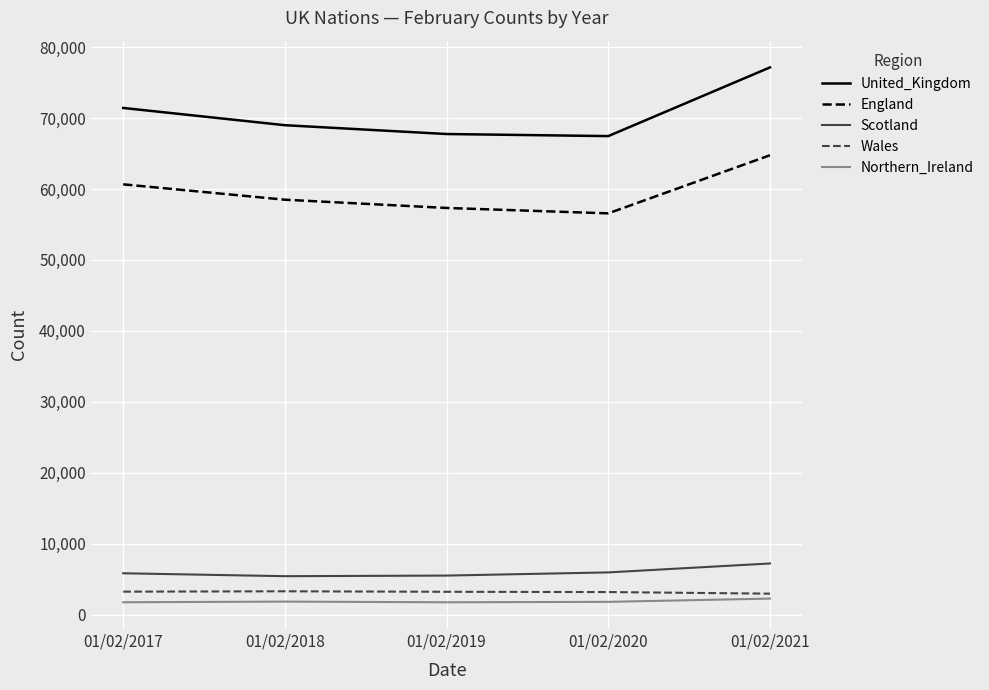

List the series in order of their peak value, lowest first.

Northern_Ireland, Wales, Scotland, England, United_Kingdom